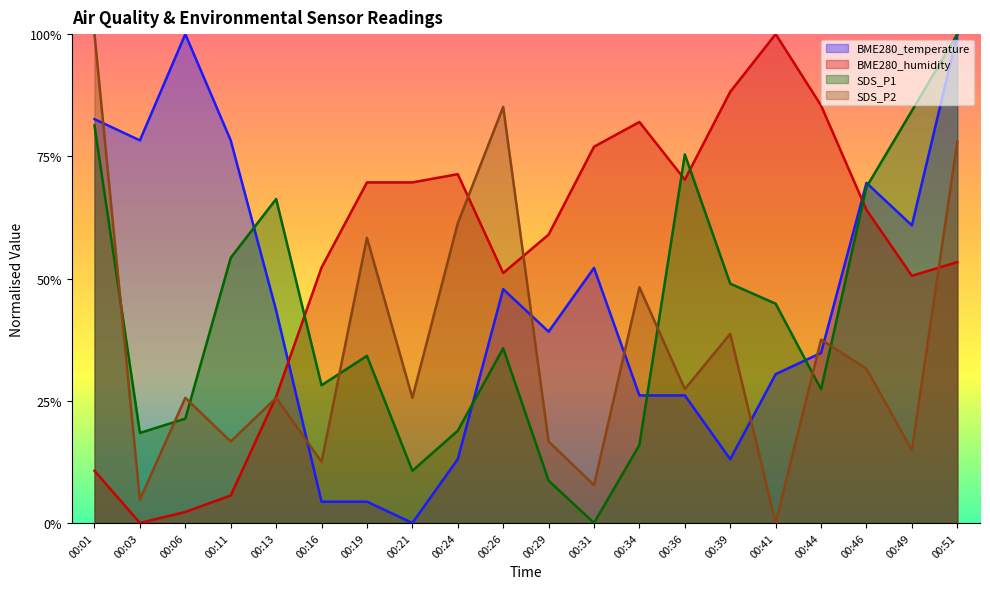

Is it true that BME280_temperature equals 0.5 at 00:11?

False